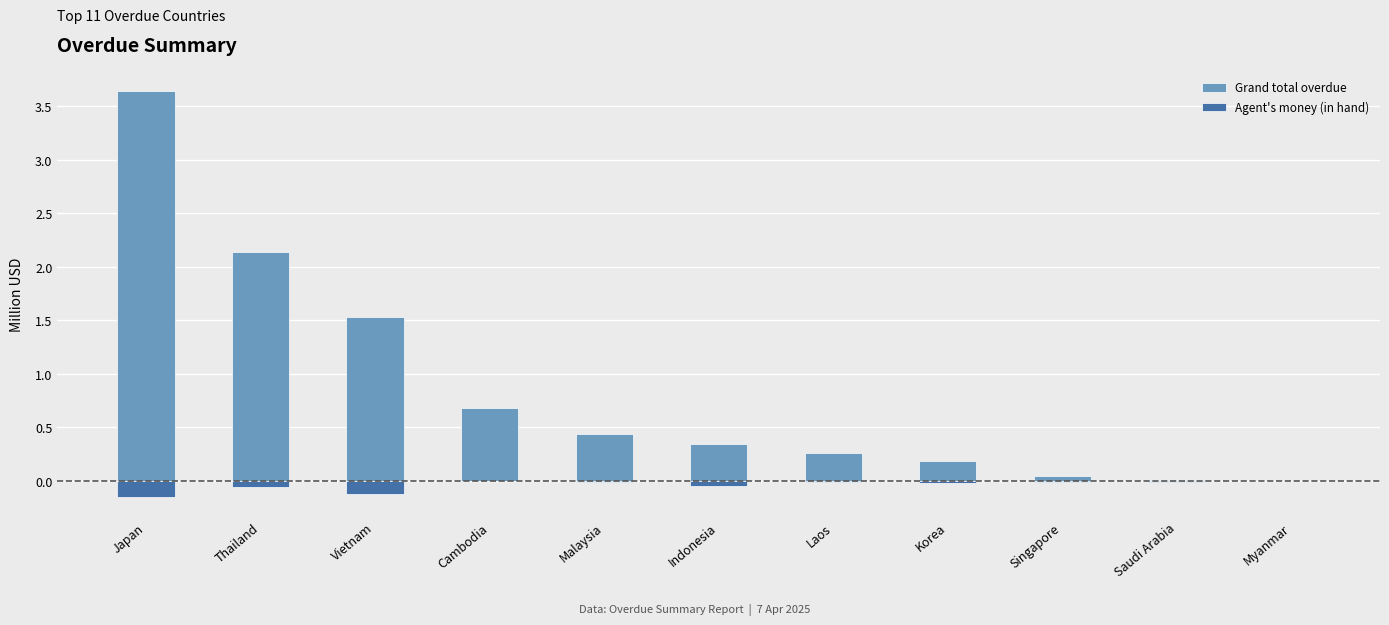

What is the sum of the Agent's money (in hand) values at Vietnam and Thailand?

-0.2